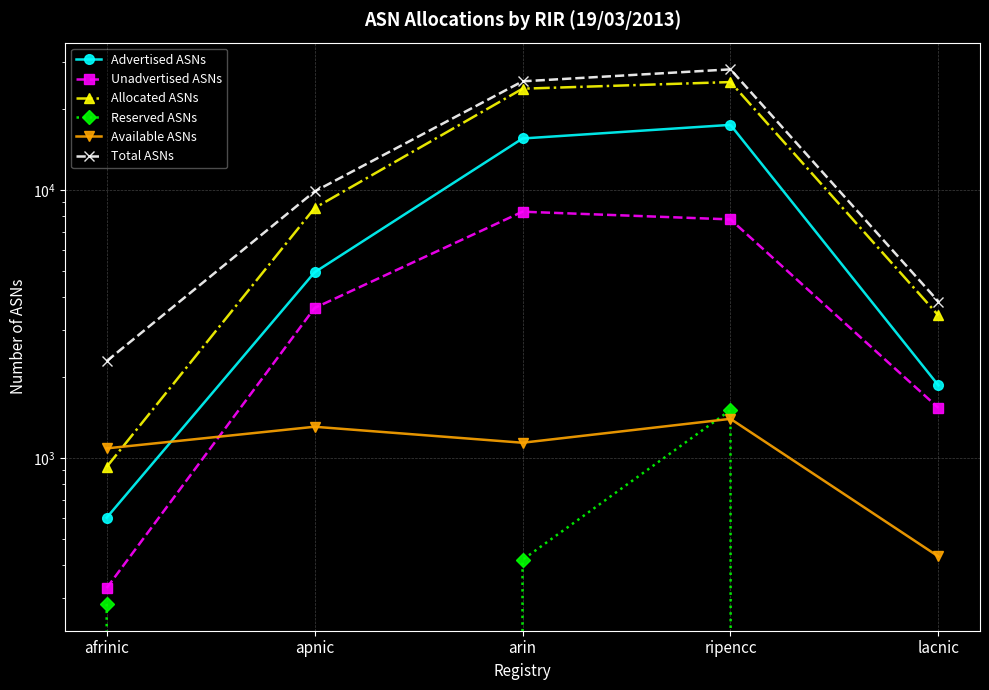

Reading left to right, extract all data points from this chart.

Advertised ASNs: afrinic=600	apnic=4934	arin=15567	ripencc=17498	lacnic=1869
Unadvertised ASNs: afrinic=328	apnic=3632	arin=8303	ripencc=7771	lacnic=1540
Allocated ASNs: afrinic=928	apnic=8566	arin=23870	ripencc=25269	lacnic=3409
Reserved ASNs: afrinic=286	apnic=0	arin=418	ripencc=1512	lacnic=0
Available ASNs: afrinic=1088	apnic=1310	arin=1142	ripencc=1402	lacnic=430
Total ASNs: afrinic=2302	apnic=9876	arin=25430	ripencc=28183	lacnic=3839